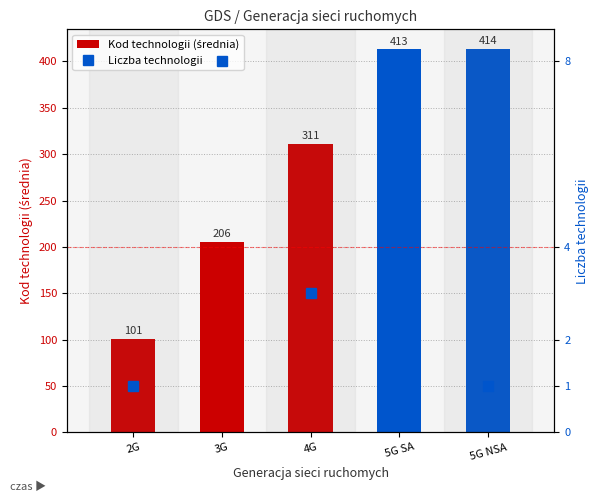

Rank the categories by Kod technologii value from highest to lowest.

5G NSA, 5G SA, 4G, 3G, 2G